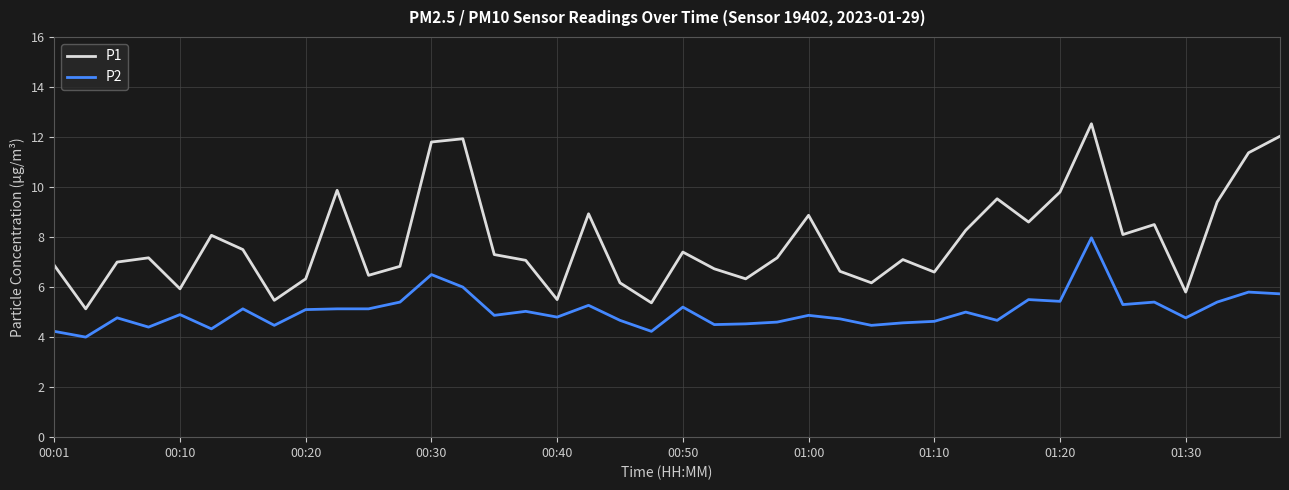

True or false: P1 and P2 intersect in this chart.

False